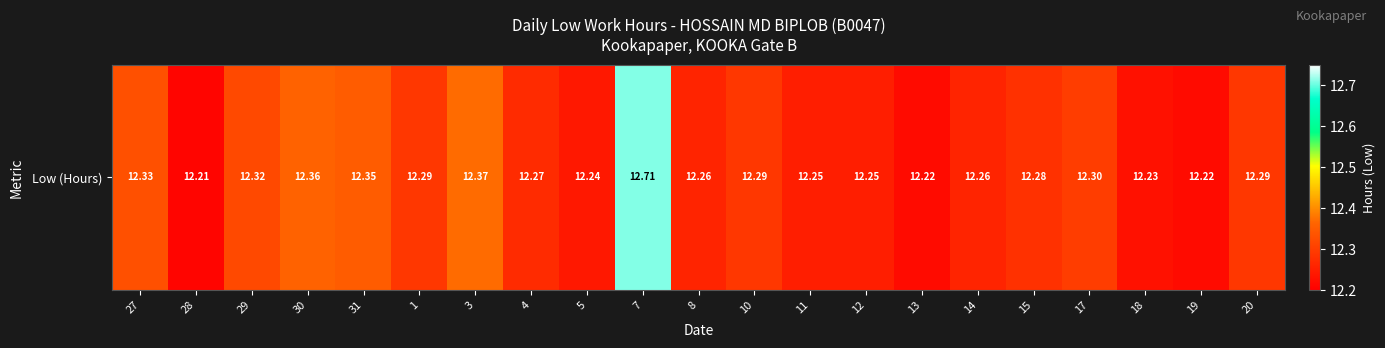

List the labels in order of value, smallest first.

28, 13, 19, 18, 5, 11, 12, 8, 14, 4, 15, 1, 10, 20, 17, 29, 27, 31, 30, 3, 7